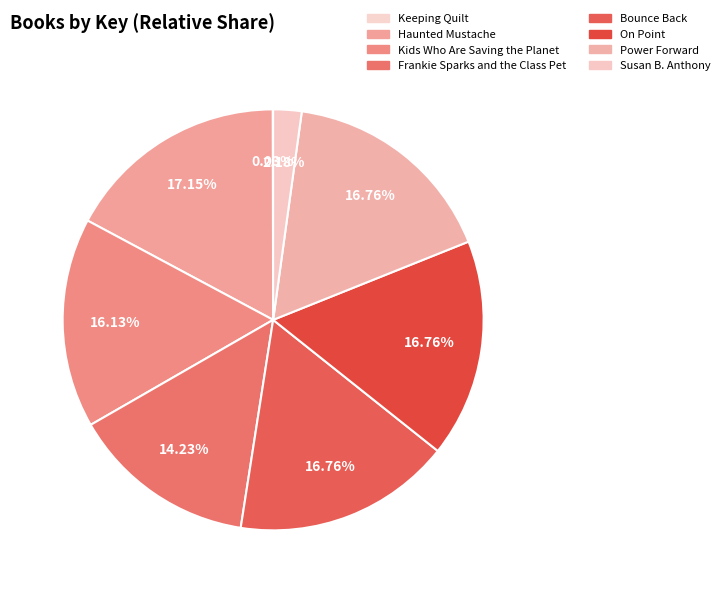

To the nearest percent, what is the difference between the largest and smallest slice percentages?

17%